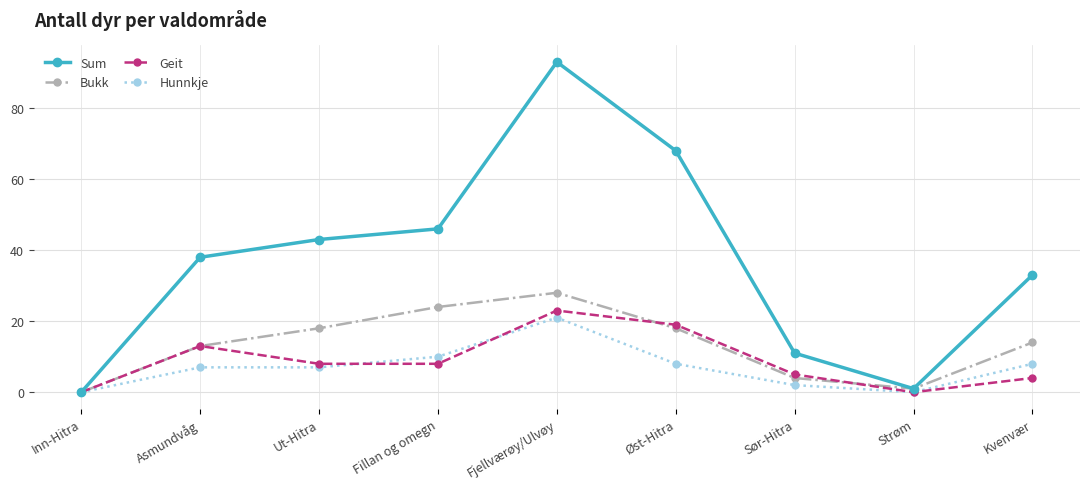

Is the value of Sum at Fillan og omegn greater than the value of Bukk at Kvenvær?

Yes